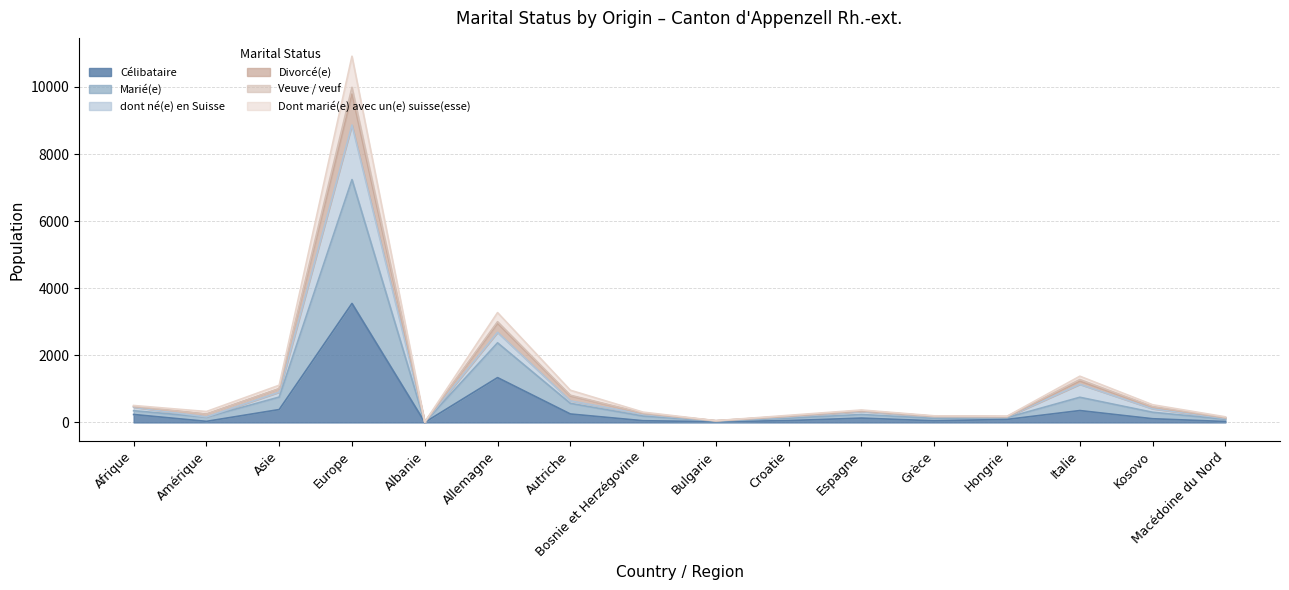

True or false: Veuve / veuf has a value of 244 at Hongrie.

False